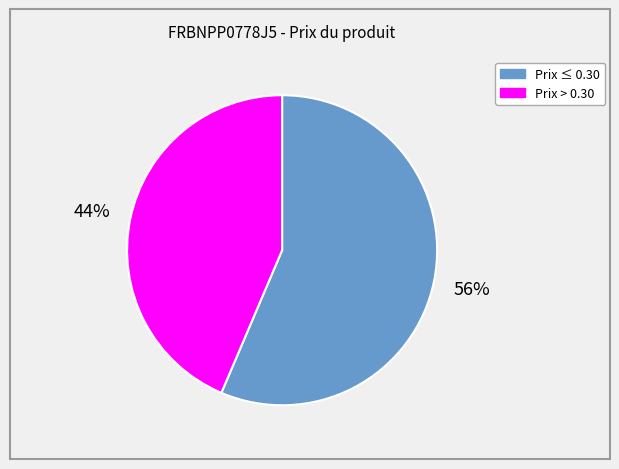

How many segments does this pie chart have?

2